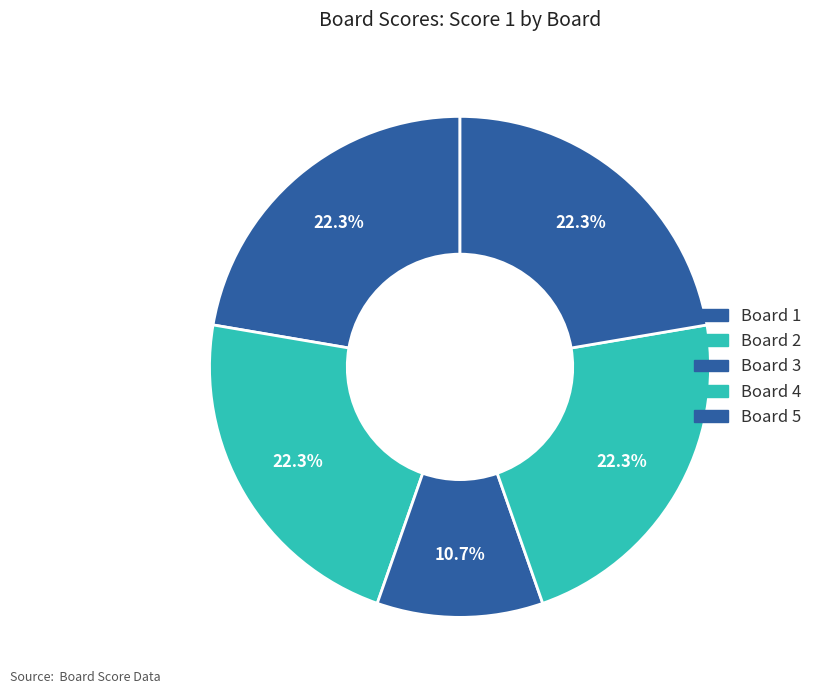

How many slices are in this pie chart?

5